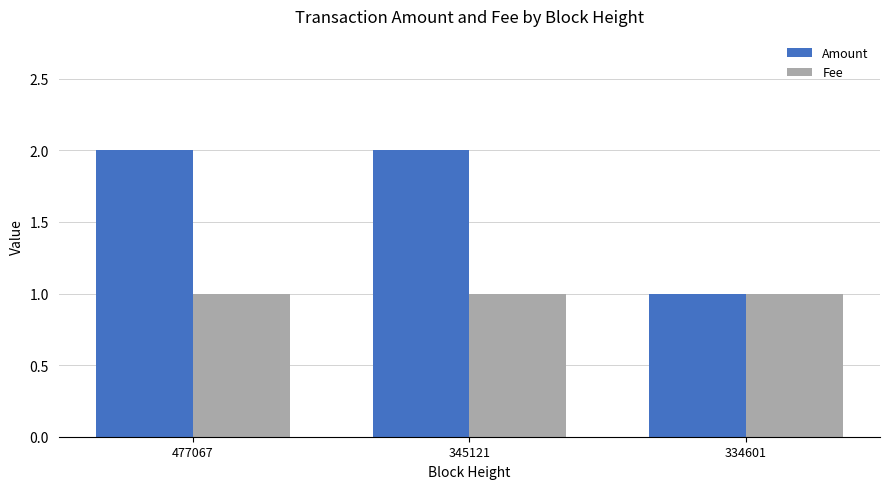

List the series in order of their peak value, lowest first.

Fee, Amount